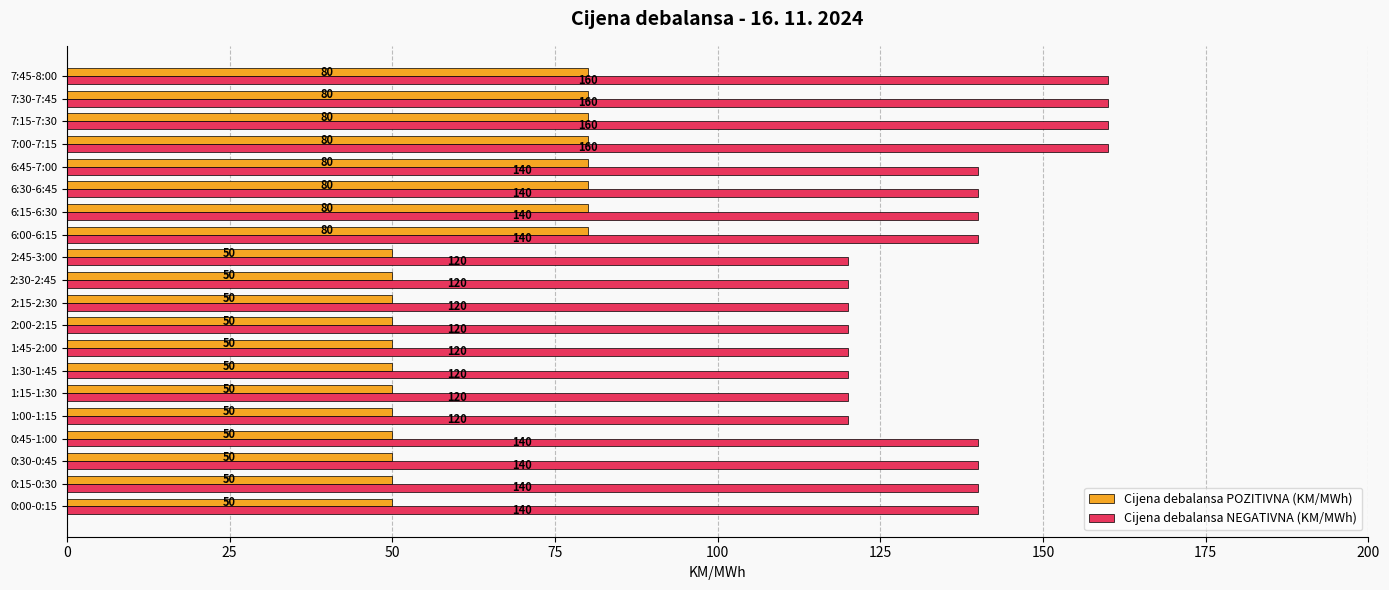

What is the spread (max minus min) of values at 0:45-1:00?

90